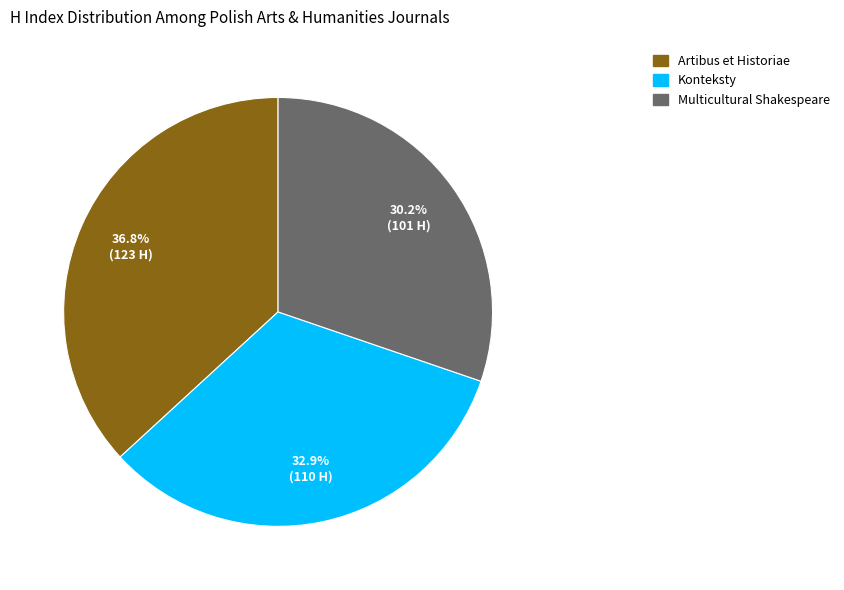

Which slice is the smallest?

Multicultural Shakespeare